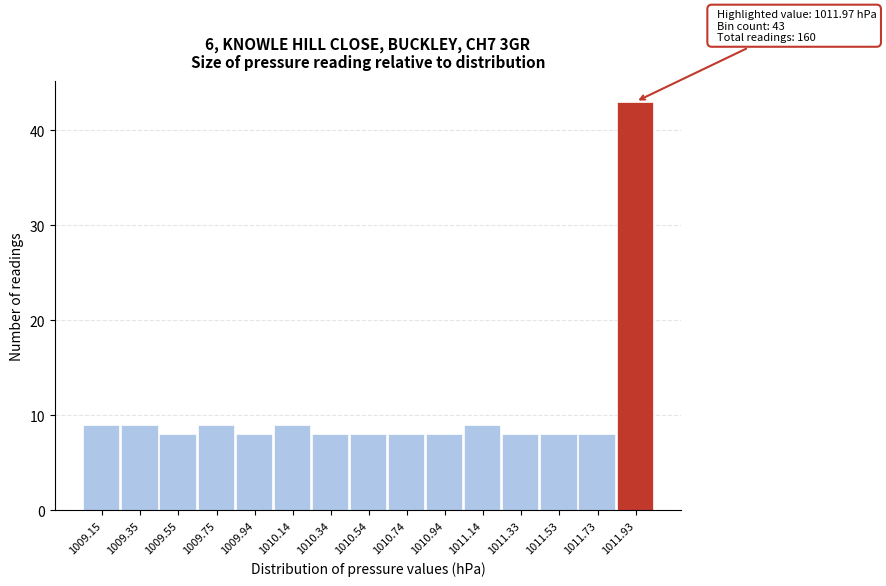

Over which range of the x-axis is the bar tallest?

1011.84 to 1012.04